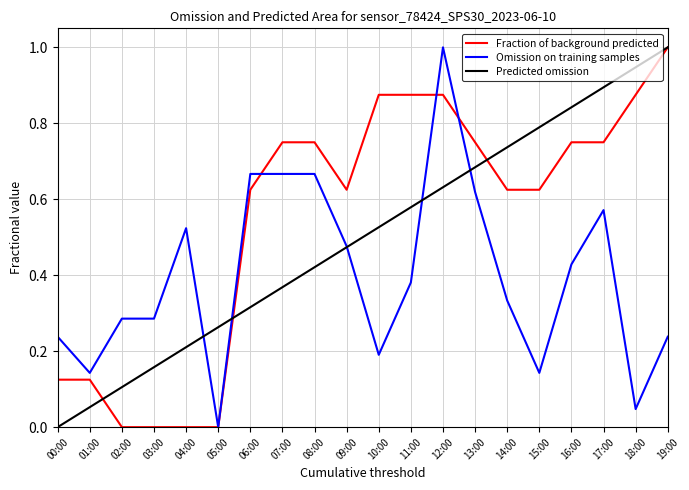

What is the sum of all Fraction of background predicted values?

11.0